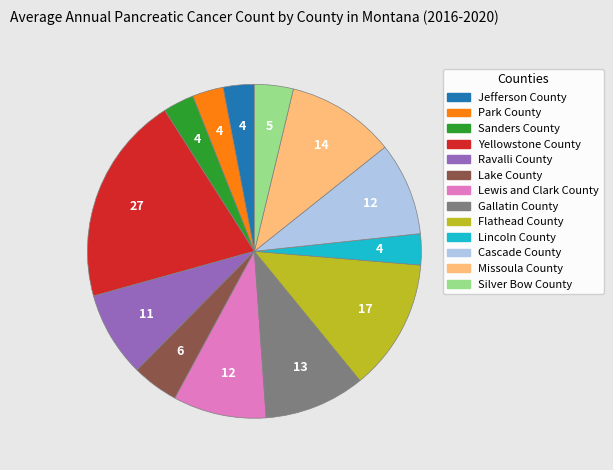

Count the number of slices in the pie.

13